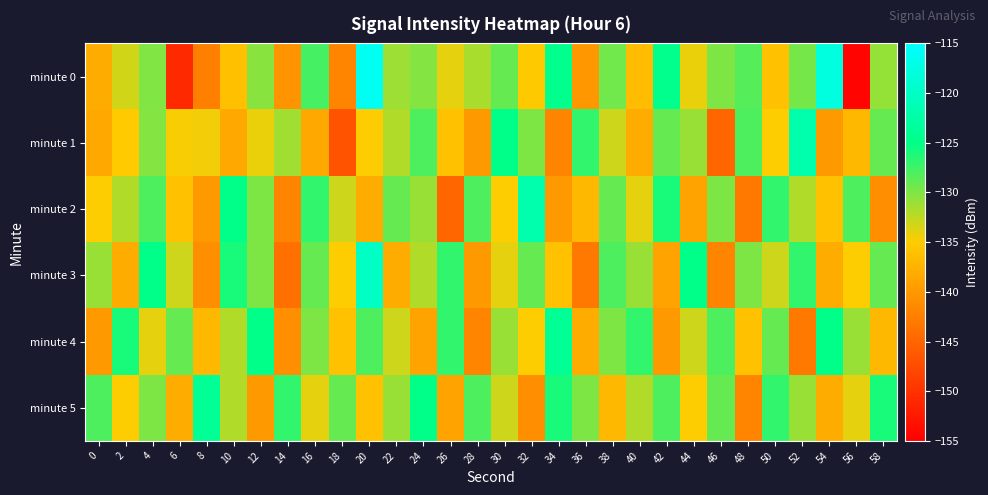

Which series has the largest range (max minus min)?

minute 0